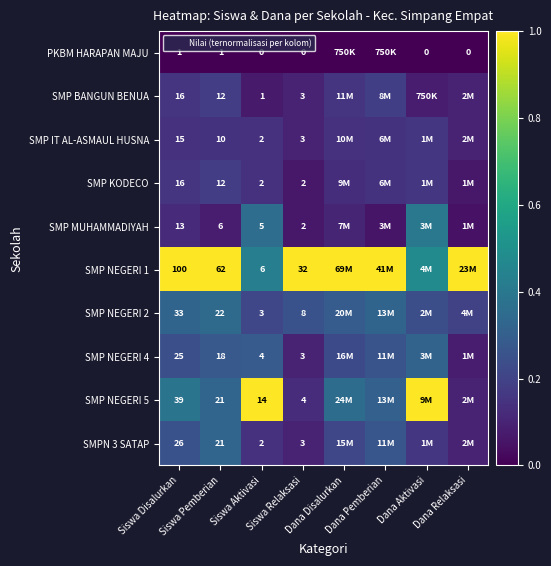

True or false: SMPN 3 SATAP has a value of 0.1 at Siswa Pemberian.

False